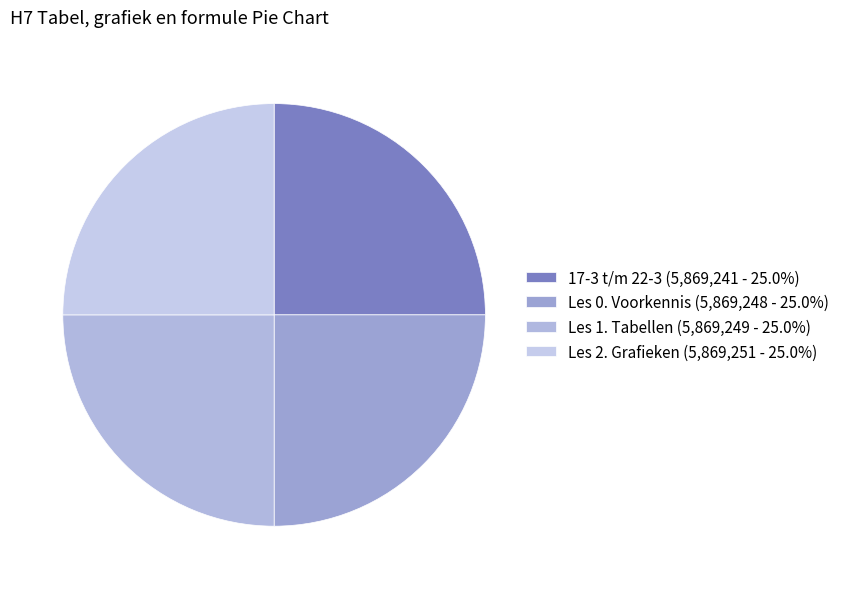

The Les 0. Voorkennis slice represents 33% of the pie. True or false?

False